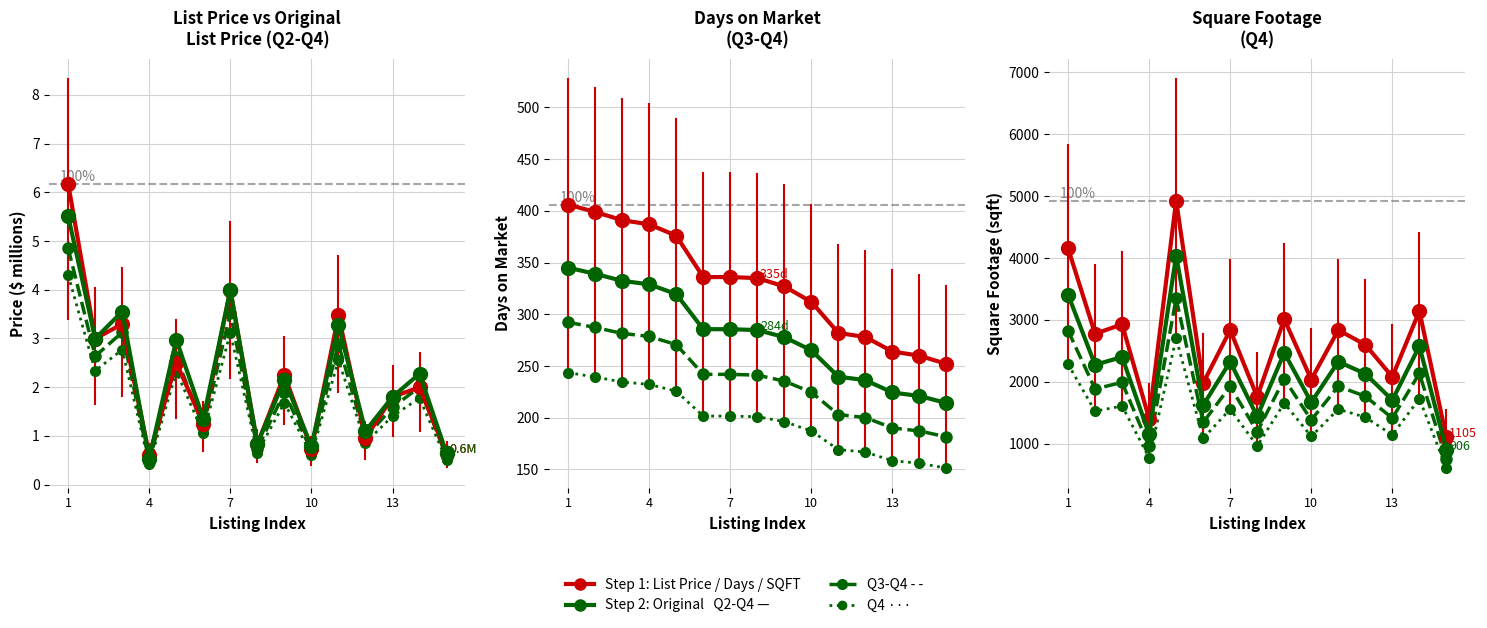

Between 5 and 10, which series saw the biggest shift?

DAYS.ON.MARKET